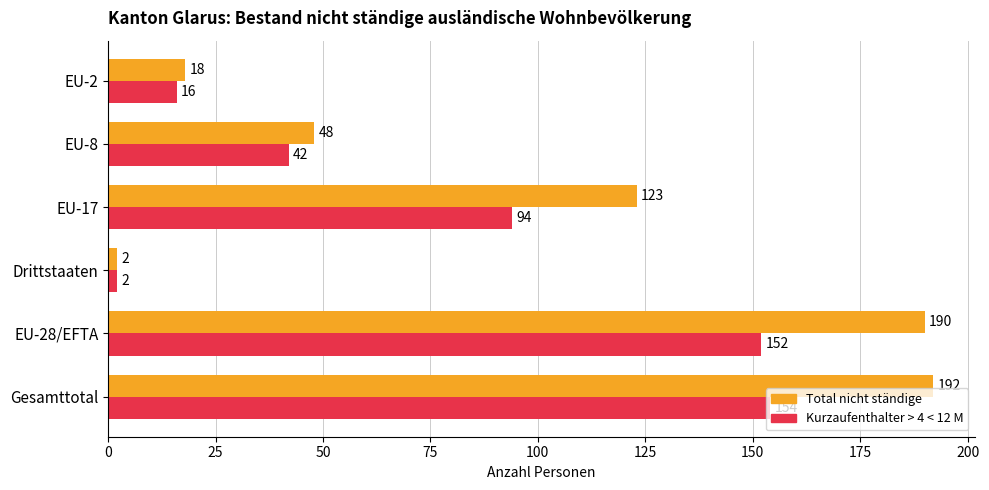

What is the total value across all series at EU-2?

34